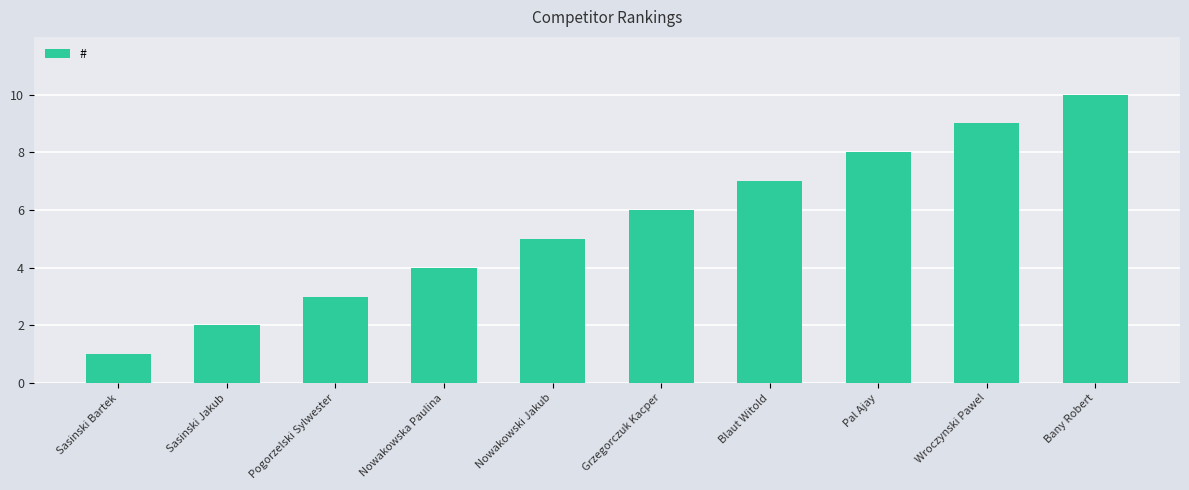

At which category does the chart reach its minimum across all series?

Sasinski Bartek